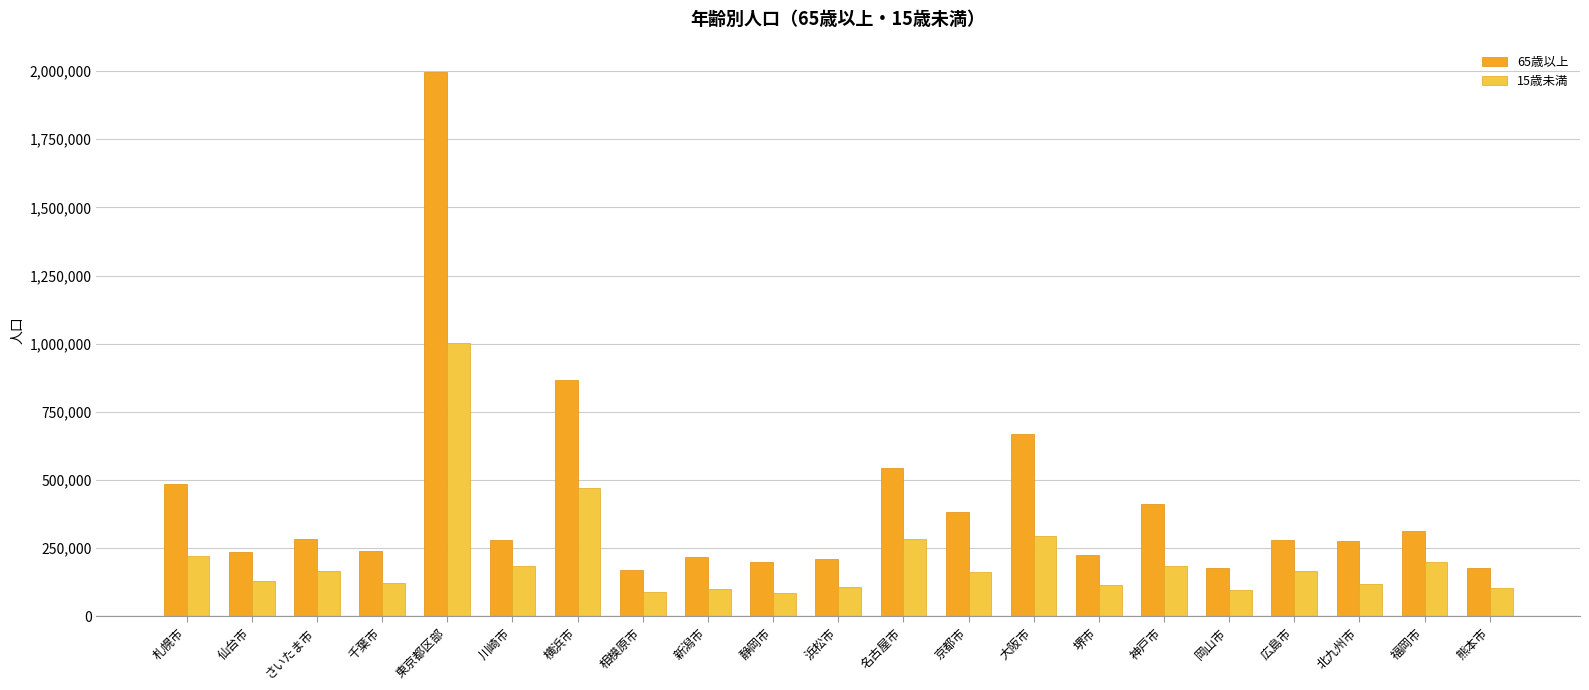

What is the average value of the 65歳以上 series?

411021